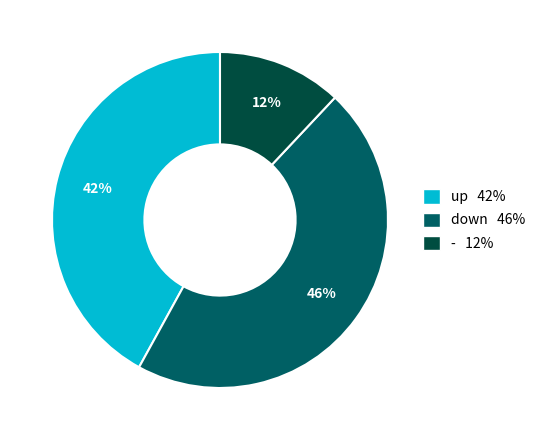

Is there any slice that represents more than half of the pie?

No